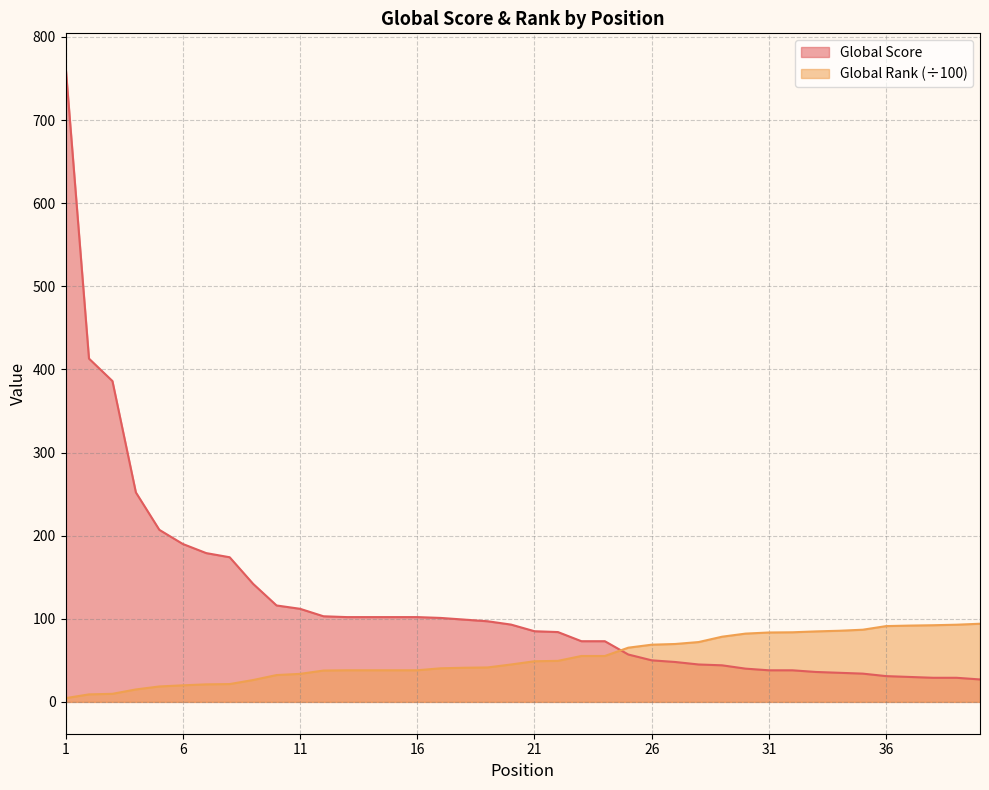

Reading left to right, what are all the values shown in this chart?

Global Score: 766.0	413.0	386.0	252.0	207.0	190.0	179.0	174.0	142.0	116.0	112.0	103.0	102.0	102.0	102.0	102.0	101.0	99.0	97.0	93.0	85.0	84.0	73.0	73.0	57.0	50.0	48.0	45.0	44.0	40.0	38.0	38.0	36.0	35.0	34.0	31.0	30.0	29.0	29.0	27.0
Global Rank (÷100): 4.5	9.0	9.7	15.0	18.6	19.9	21.1	21.4	26.3	32.3	33.7	37.7	38.0	38.0	38.0	38.0	40.4	41.1	41.4	45.0	48.9	49.4	55.2	55.2	65.2	68.8	69.7	72.0	78.4	82.1	83.5	83.7	84.8	85.6	86.8	91.2	91.8	92.2	92.8	94.0